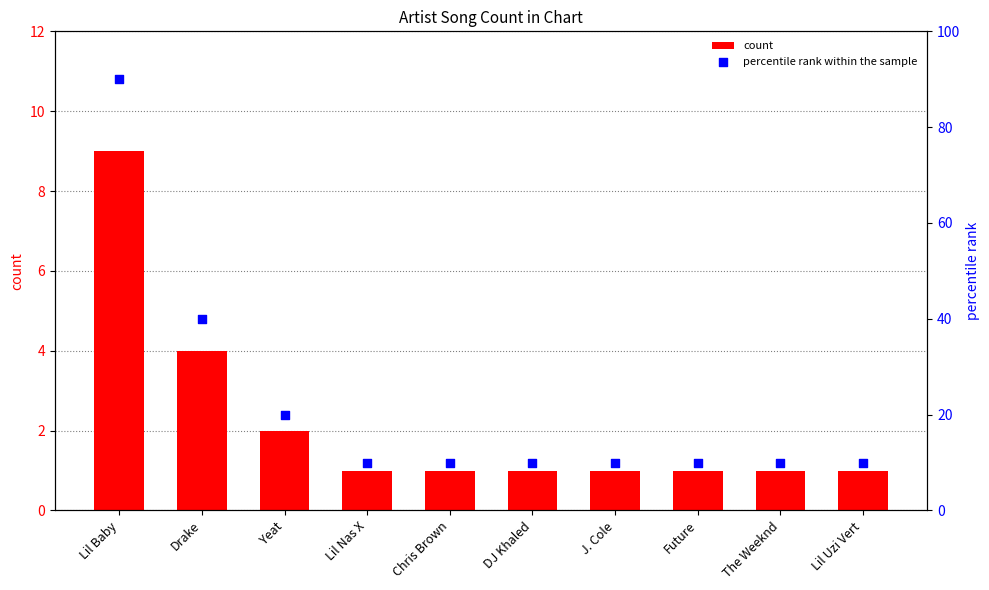

At which category is the sum across all series the highest?

Lil Baby